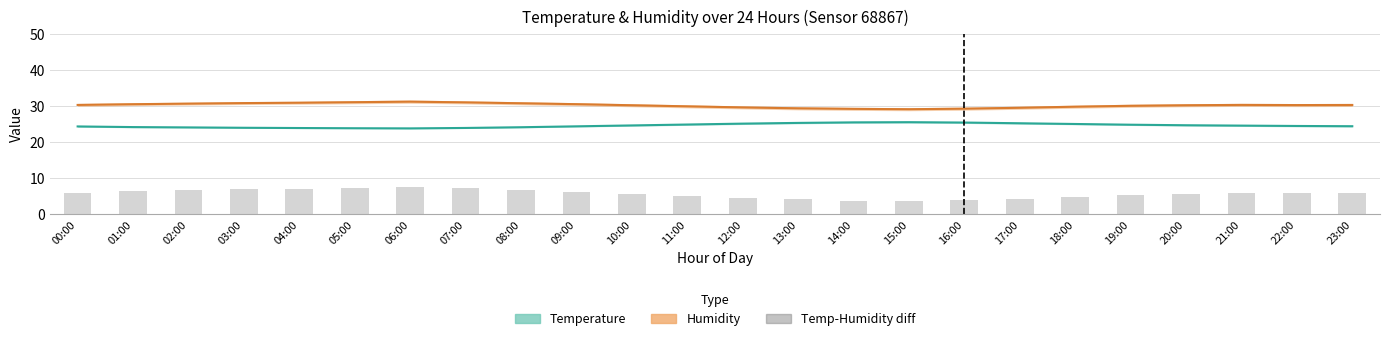

The Temp-Humidity diff series shows 5.7 at 15:00. True or false?

False